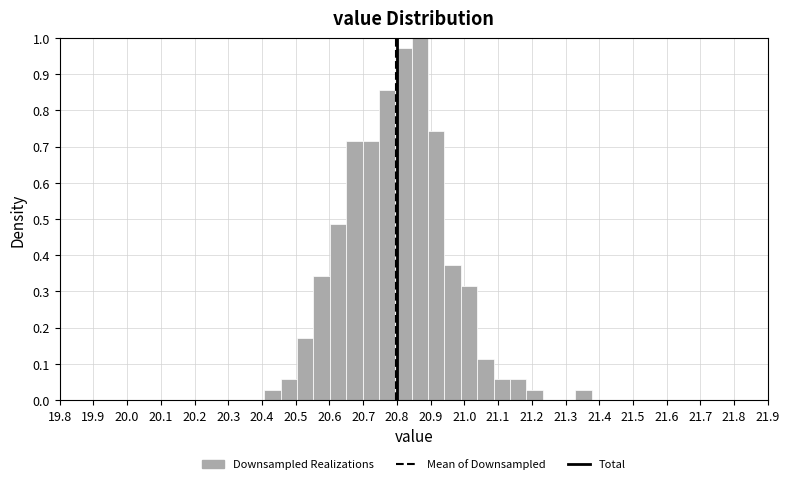

Over which range of the x-axis is the bar tallest?

20.84 to 20.89